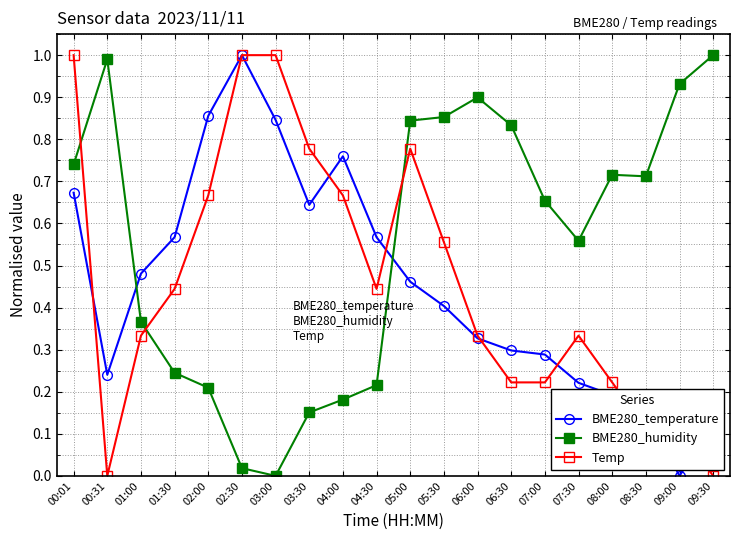

Is it true that BME280_temperature equals -0.5 at 09:00?

False